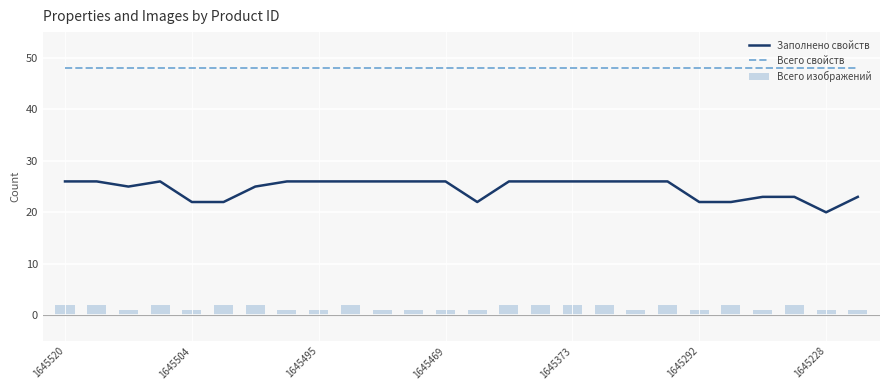

True or false: Заполнено свойств and Всего свойств intersect in this chart.

False